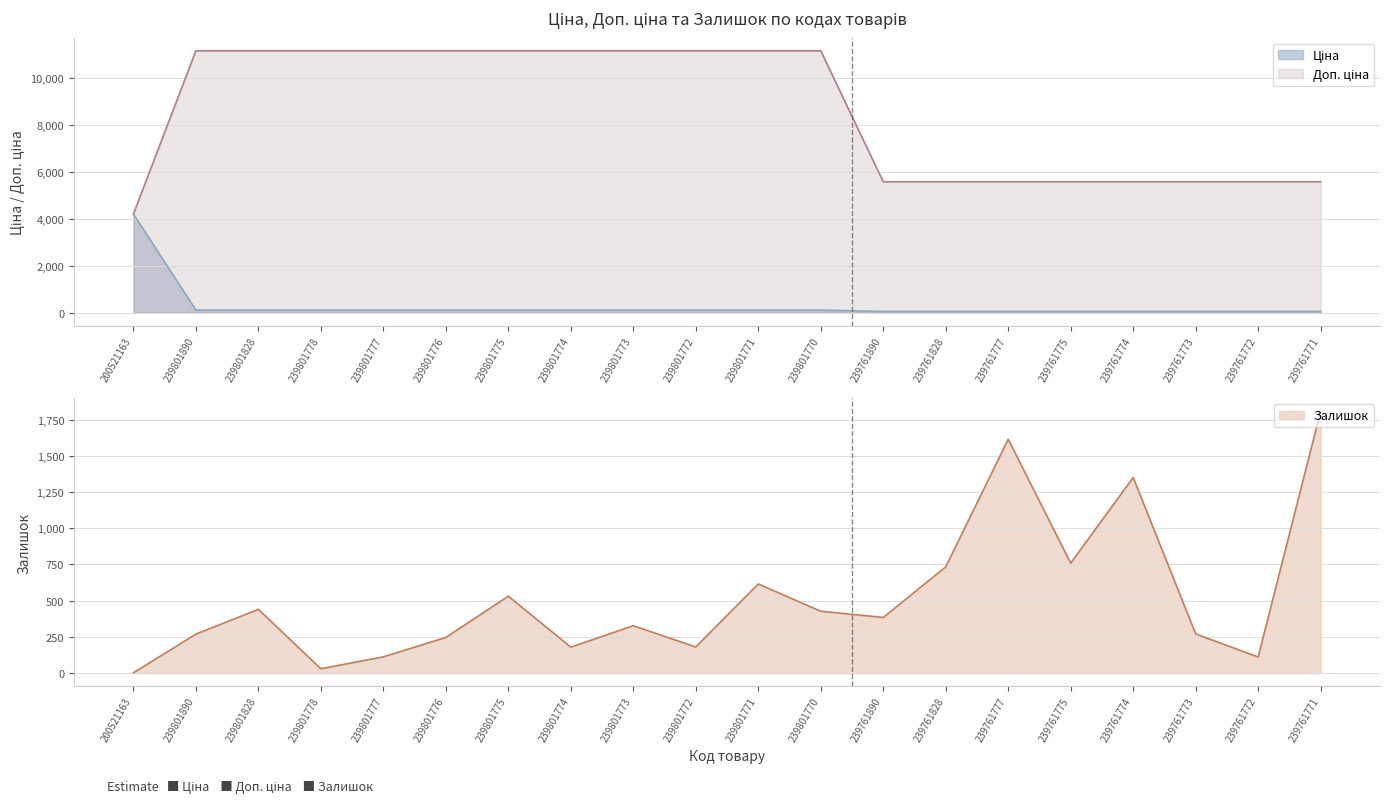

At which category is the sum across all series the highest?

239801771